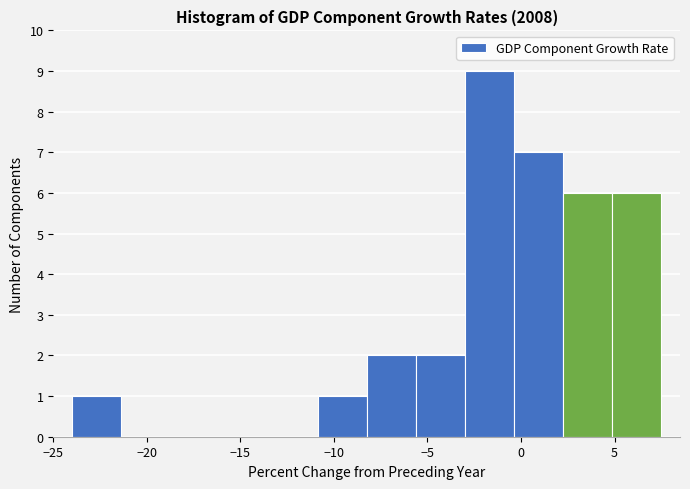

Reading left to right, transcribe this chart: for each bar, give the range it covers on the x-axis and its height. Neither the bar edges nor the heights are printed on the chart, so give them approximately, as read against the axes.

-24.0 to -21.5: 1
-21.5 to -18.5: 0
-18.5 to -16.0: 0
-16.0 to -13.5: 0
-13.5 to -11.0: 0
-11.0 to -8.0: 1
-8.0 to -5.5: 2
-5.5 to -3.0: 2
-3.0 to -0.5: 9
-0.5 to 2.5: 7
2.5 to 5.0: 6
5.0 to 7.5: 6